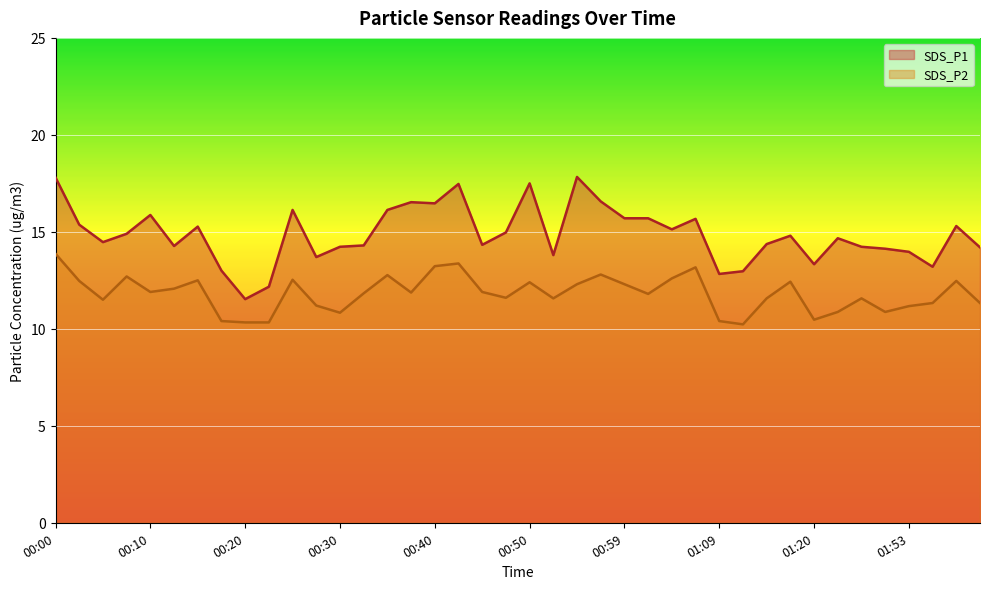

Which series has the widest spread of values?

SDS_P1